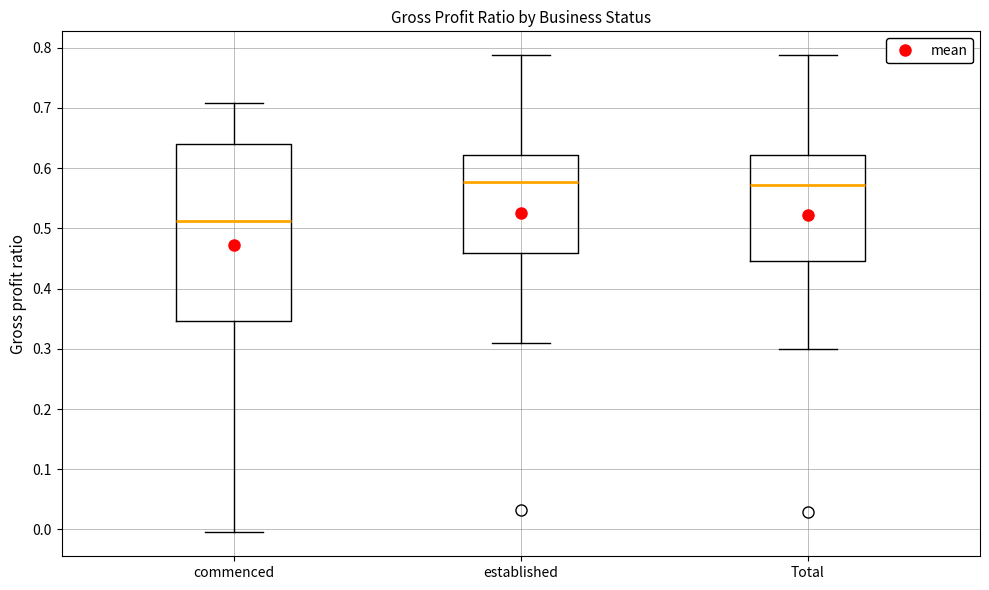

Comparing the boxes themselves (not the whiskers), which one is the tallest?

commenced